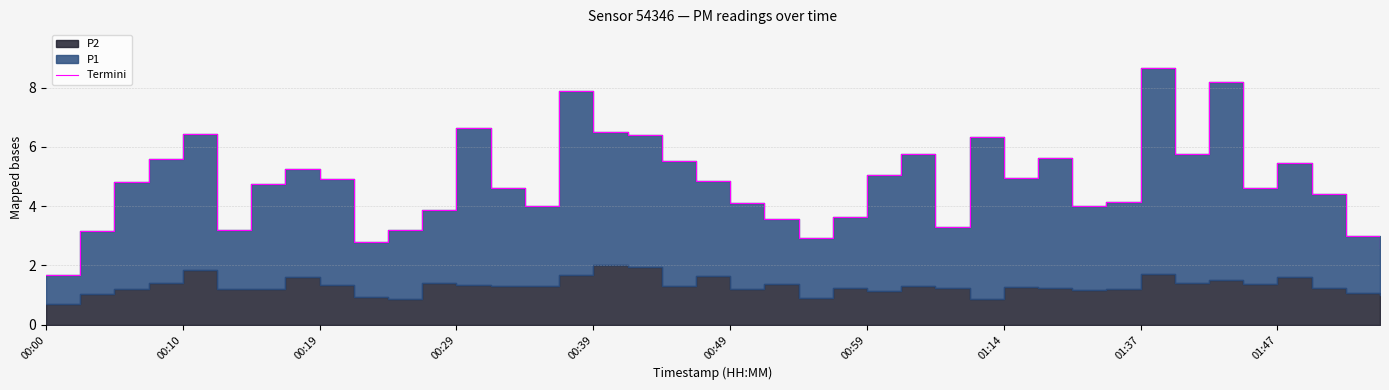

The value at 00:49 is 1.0. True or false?

False